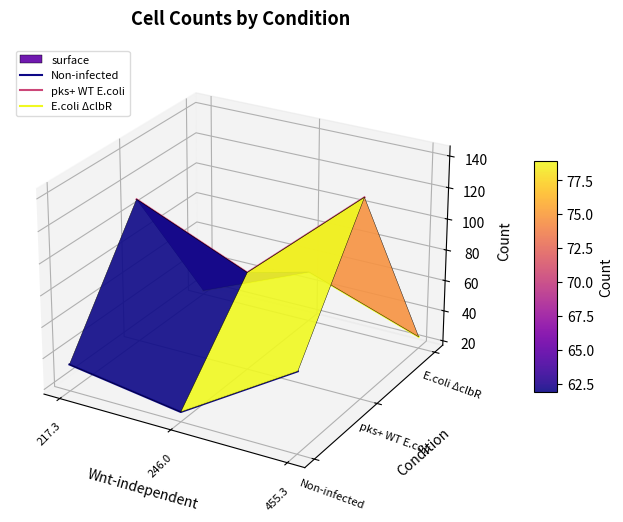

List the labels in order of E.coli ΔclbR value, largest first.

246.0, 217.3, 455.3